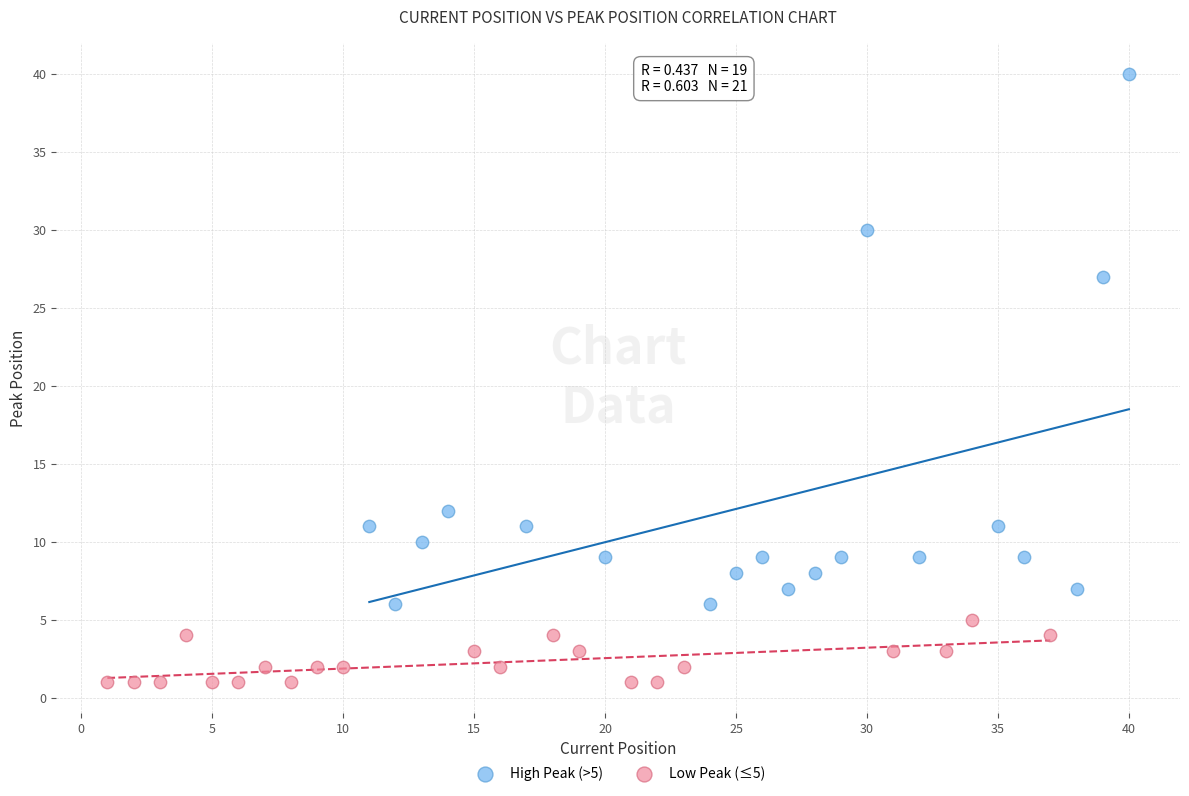

Which series contains the lowest Y value?

Low Peak (≤5)